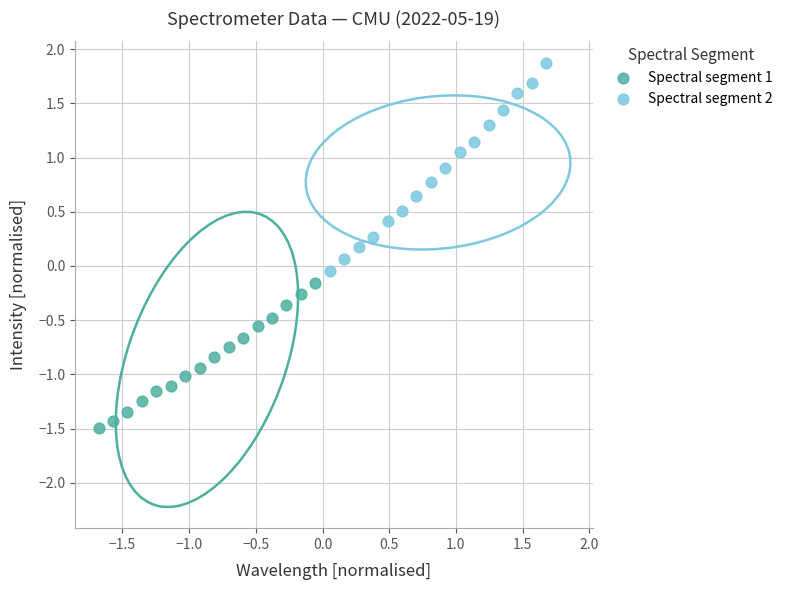

Which series has the largest Y range (max minus min)?

Spectral segment 2